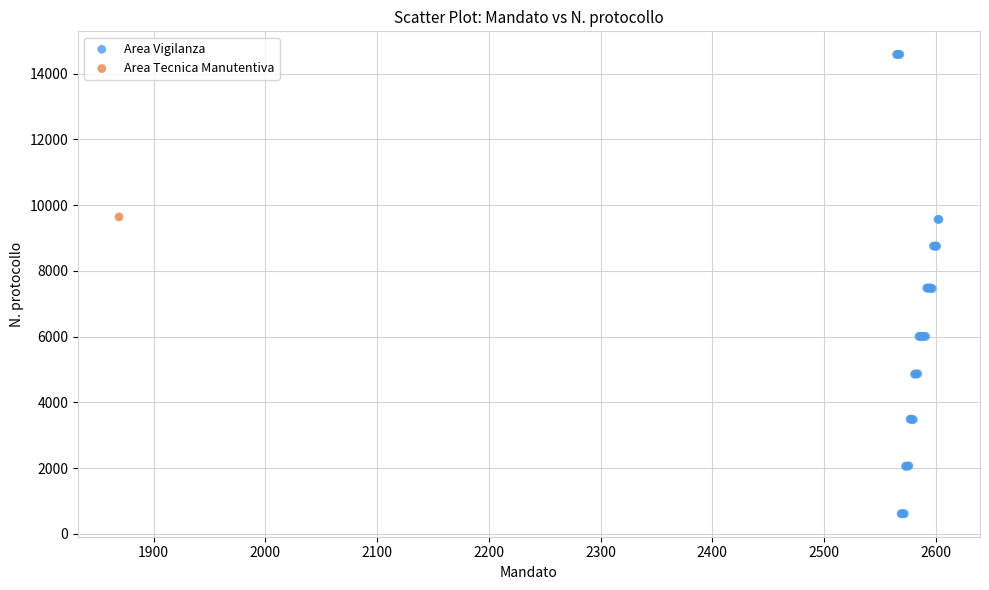

What are all the series names shown in the legend?

Area Vigilanza, Area Tecnica Manutentiva